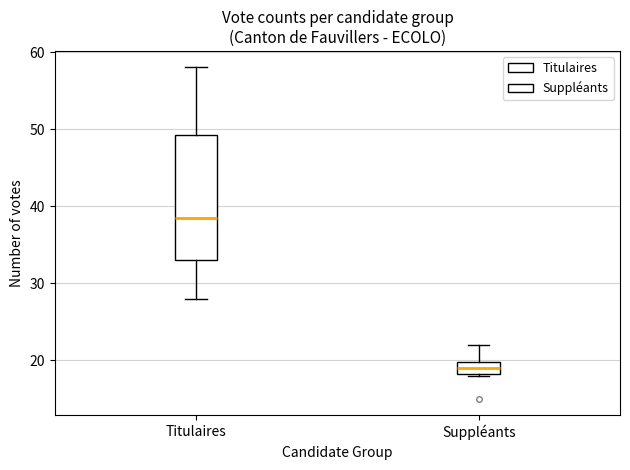

Comparing the boxes themselves (not the whiskers), which one is the tallest?

Titulaires